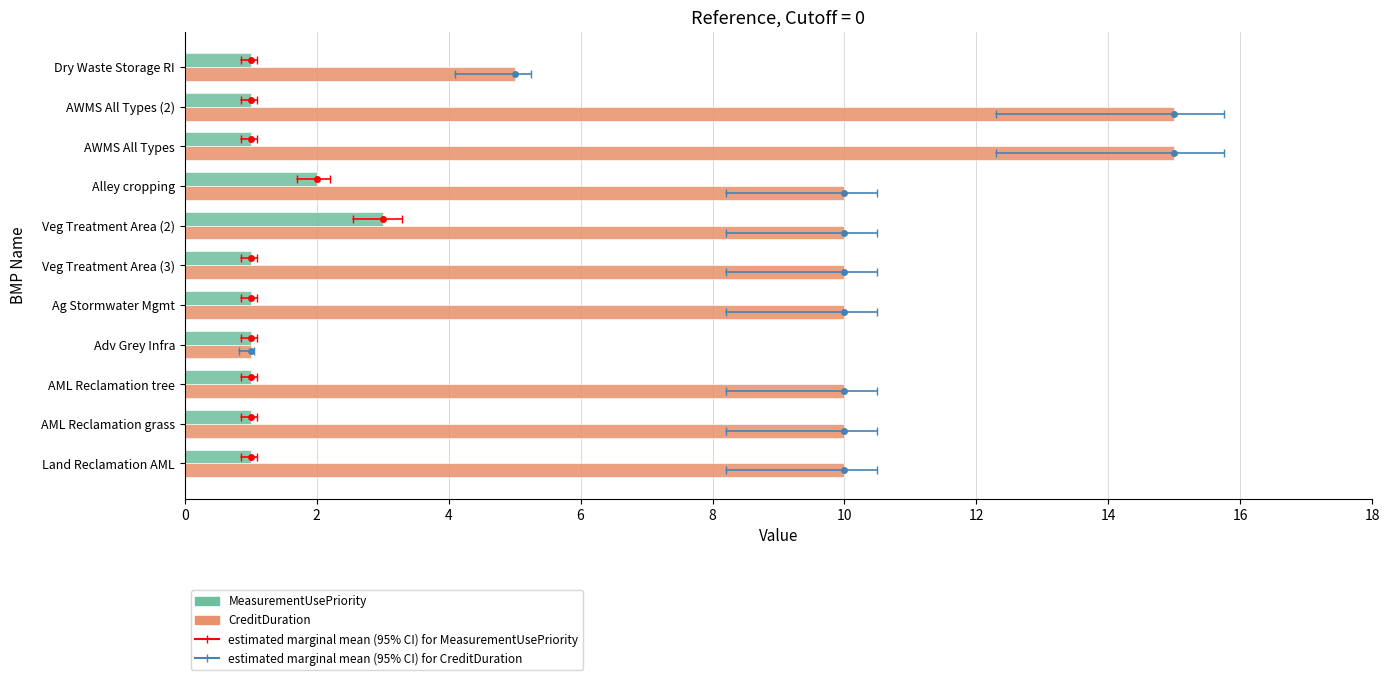

What is the average value of the CreditDuration series?

10